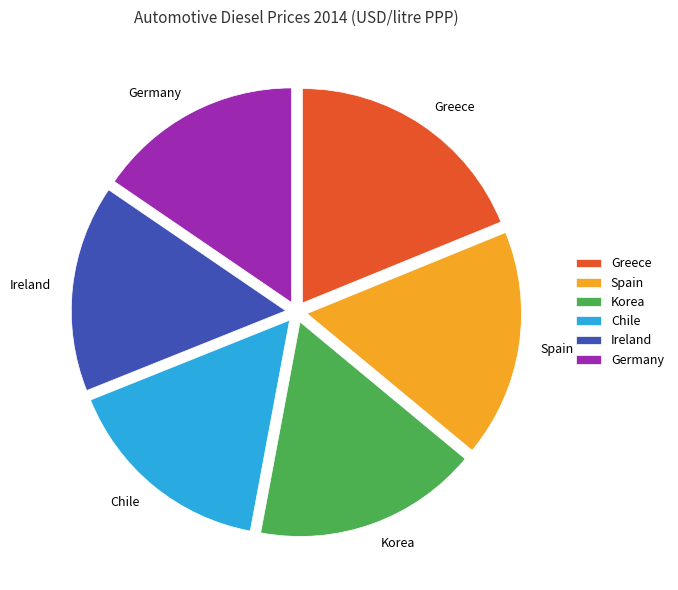

Which category has the biggest portion of the pie?

Greece